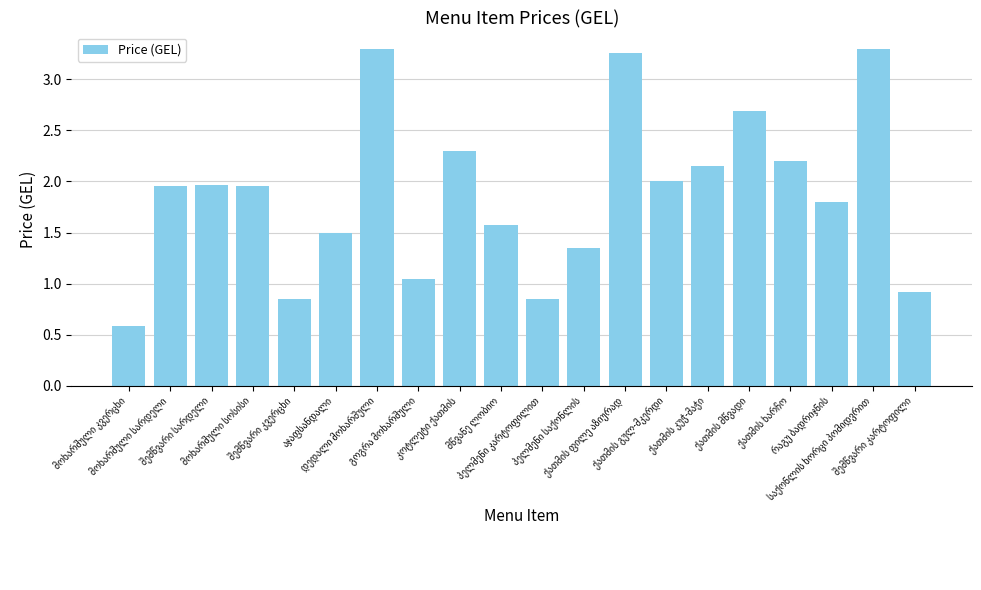

What is the minimum value shown in the chart?

0.6